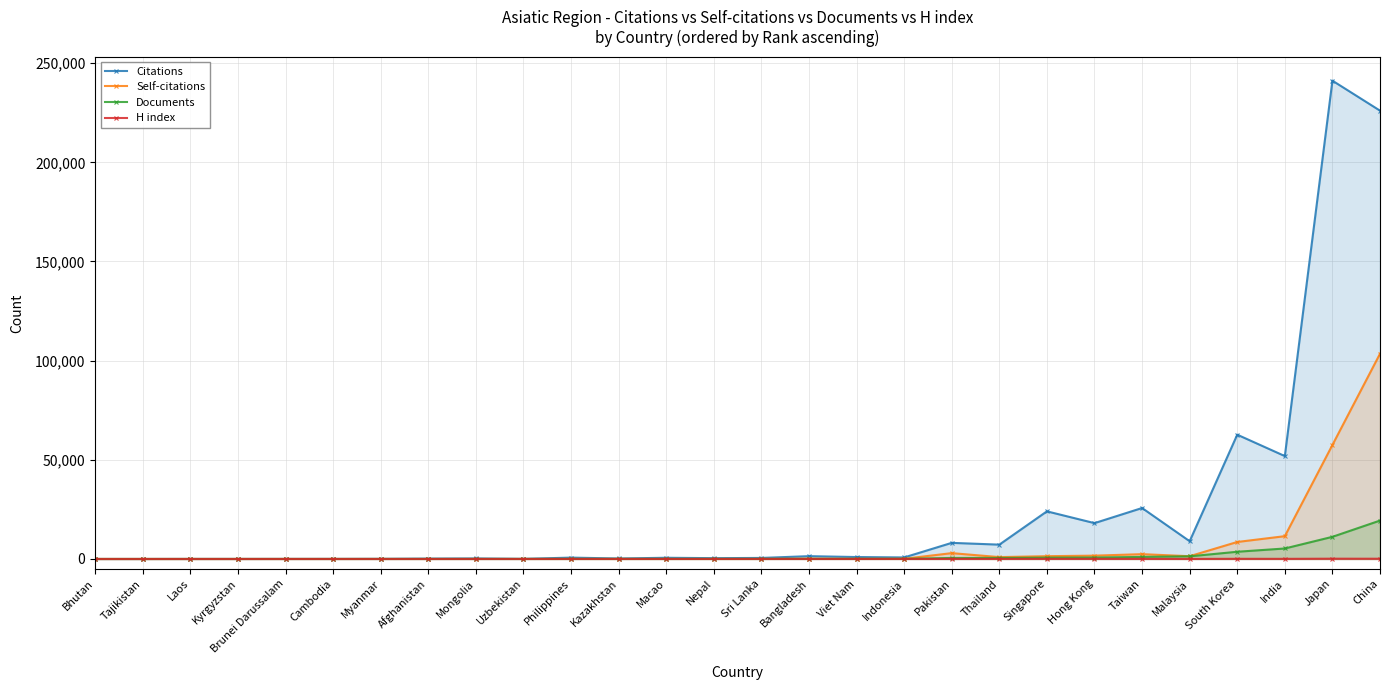

Is it true that H index equals 2 at Tajikistan?

False